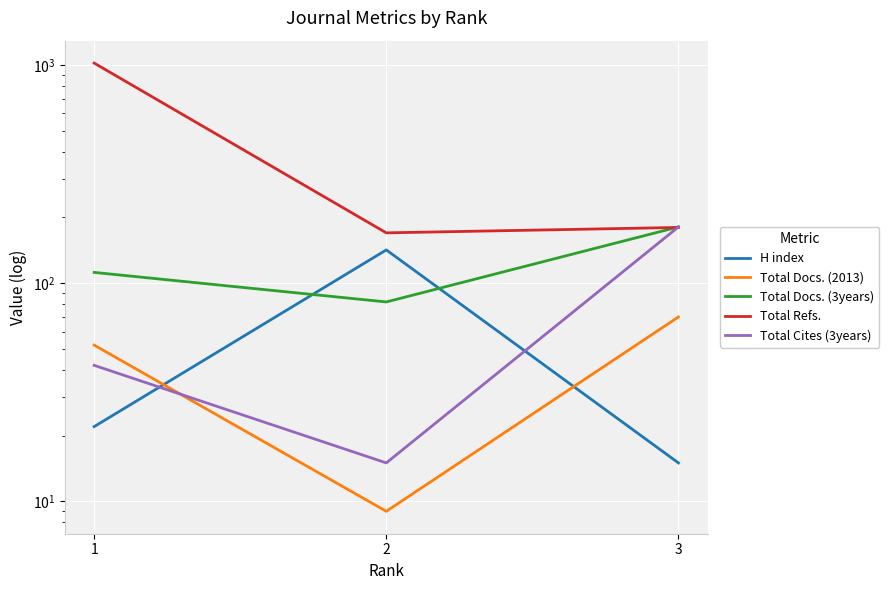

Rank the series at 1 from highest to lowest value.

Total Refs., Total Docs. (3years), Total Docs. (2013), Total Cites (3years), H index